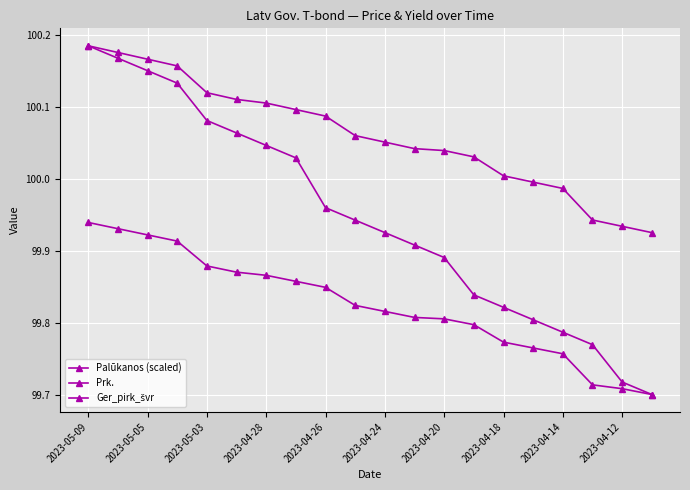

How many lines are shown in the chart?

3